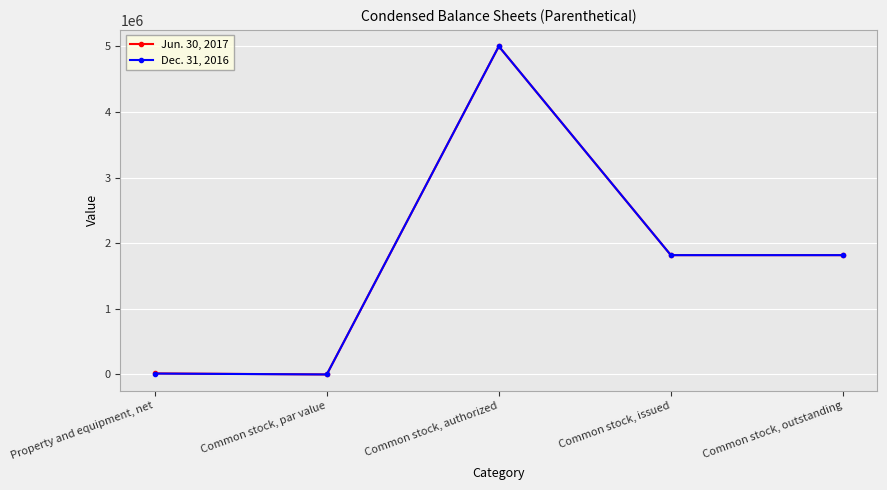

Count the number of data series in this chart.

2